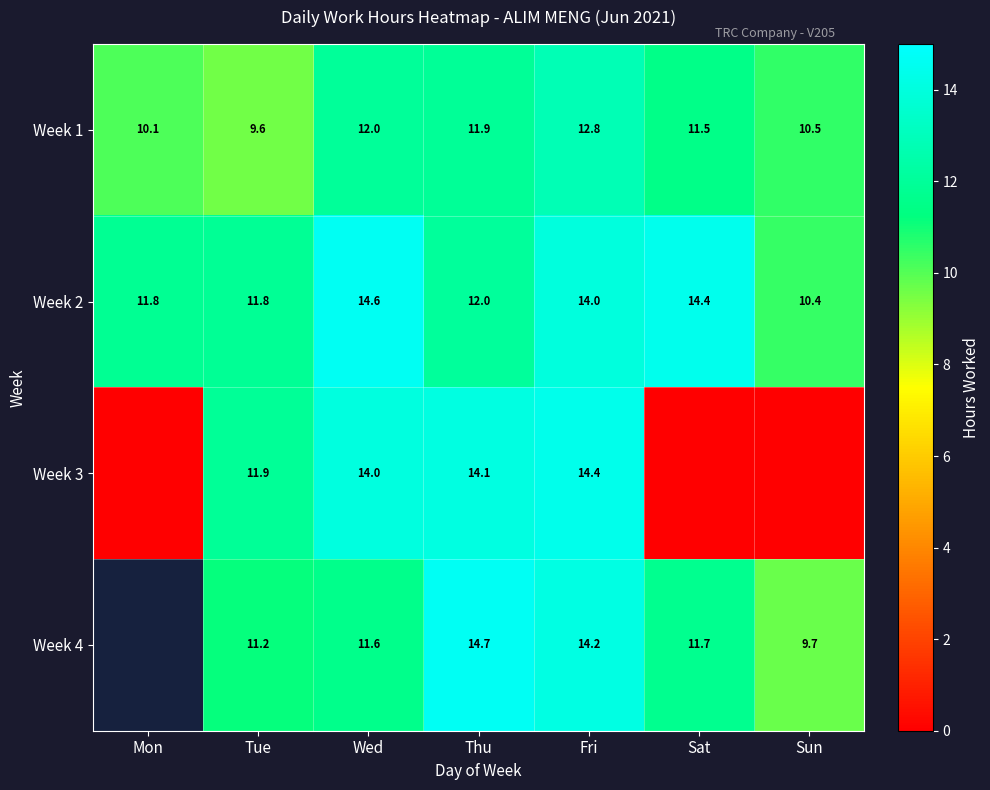

Where does the Week 1 series first go above 11?

Wed